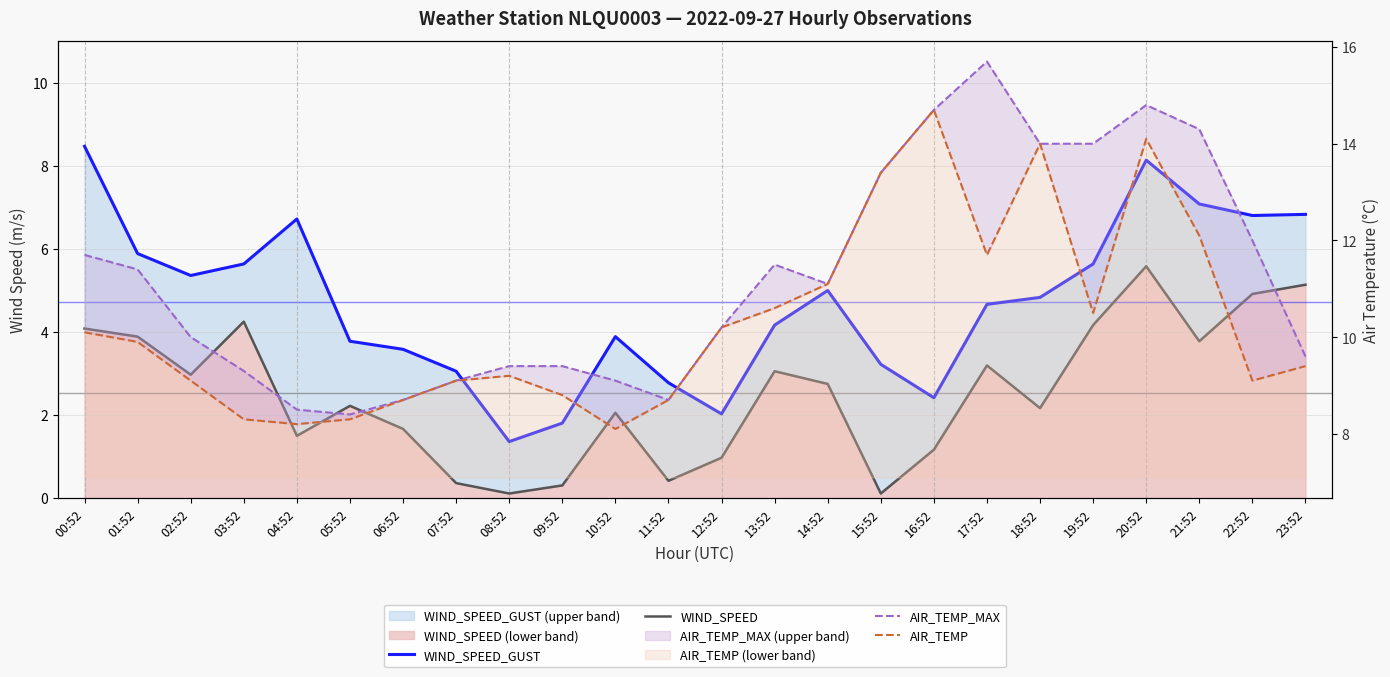

What is the total value across all series at 01:52?

31.1